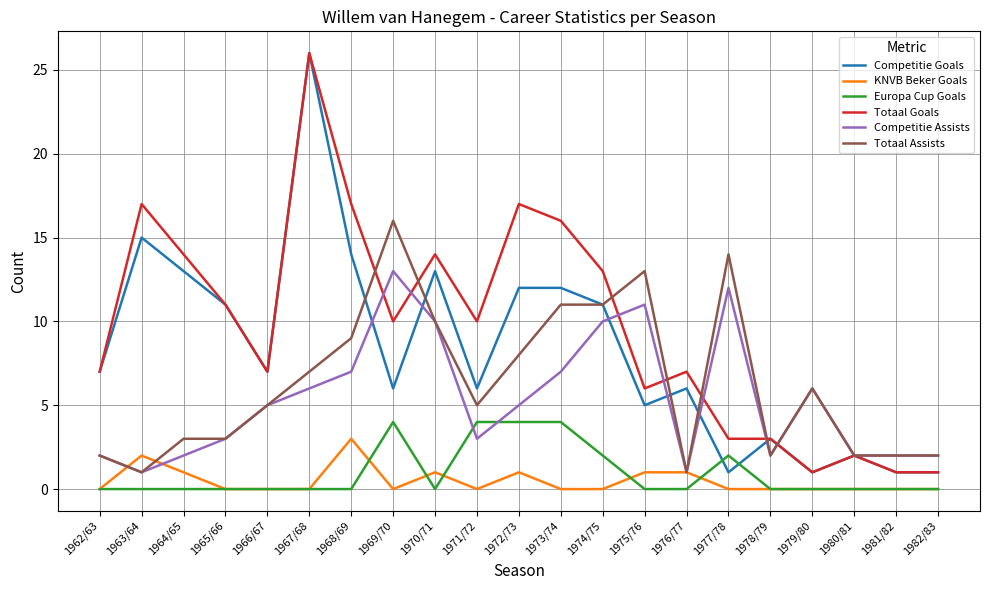

What is the total value across all series at 1963/64?

36